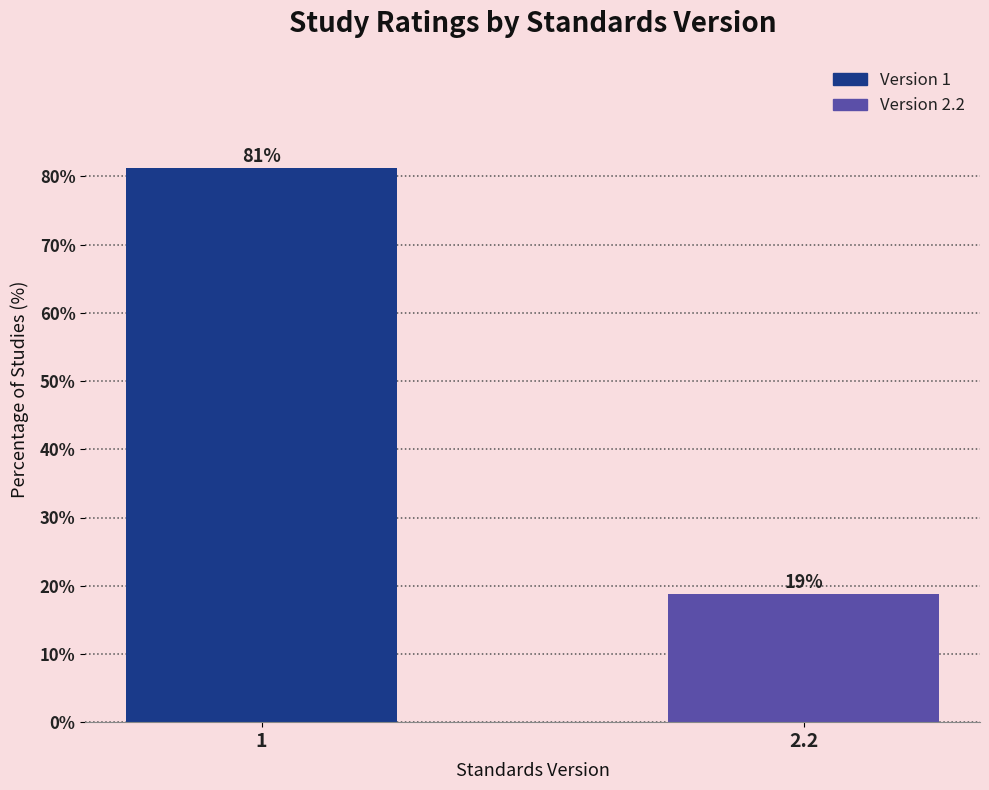

Rank the categories by value from highest to lowest.

1, 2.2